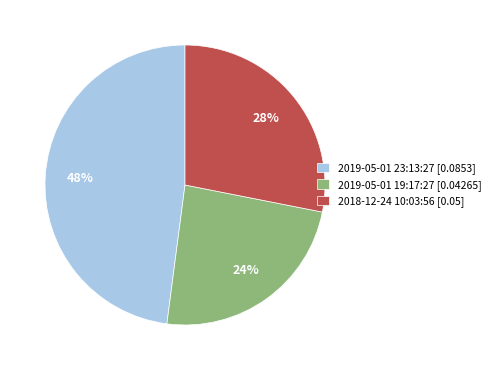

What is the largest slice in the pie chart?

2019-05-01 23:13:27